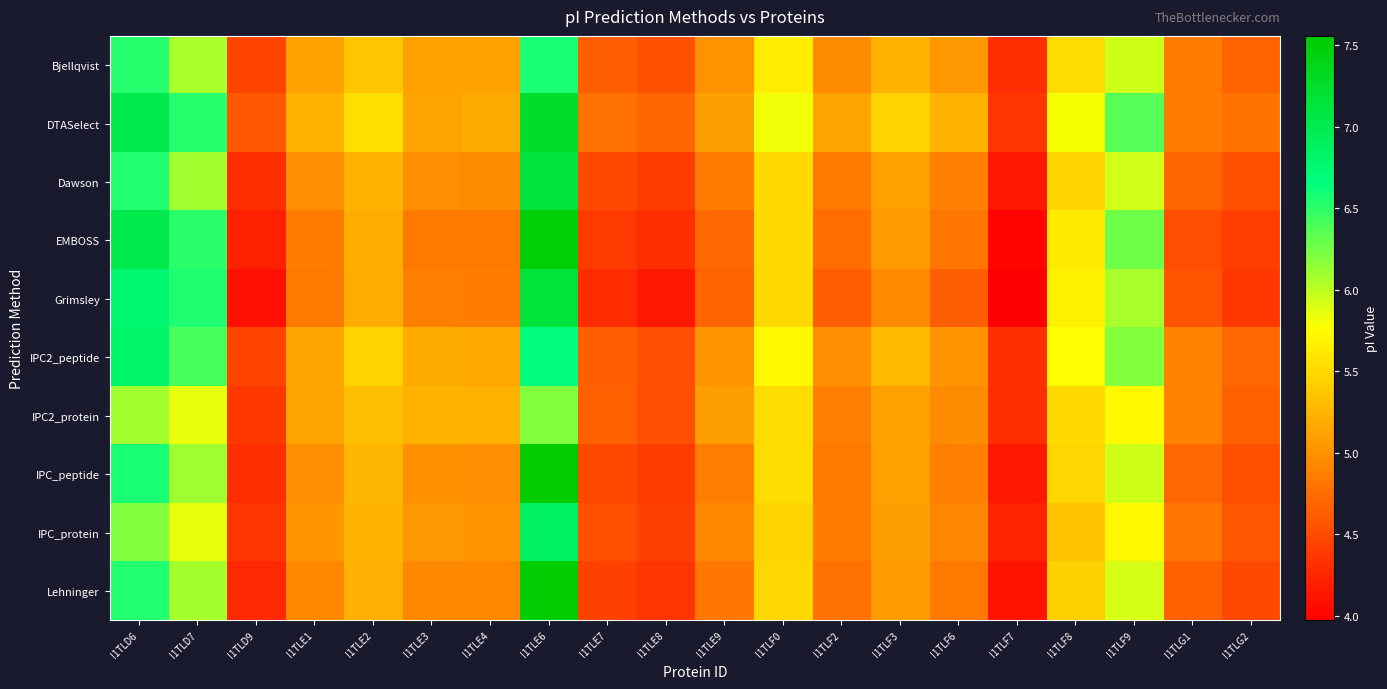

Count the number of data series in this chart.

10